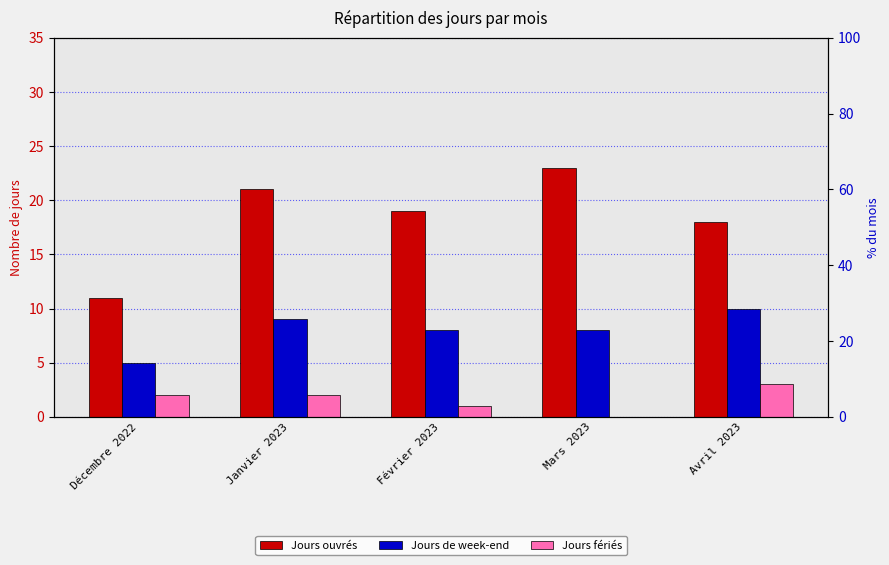

What is the spread (max minus min) of values at Février 2023?

18